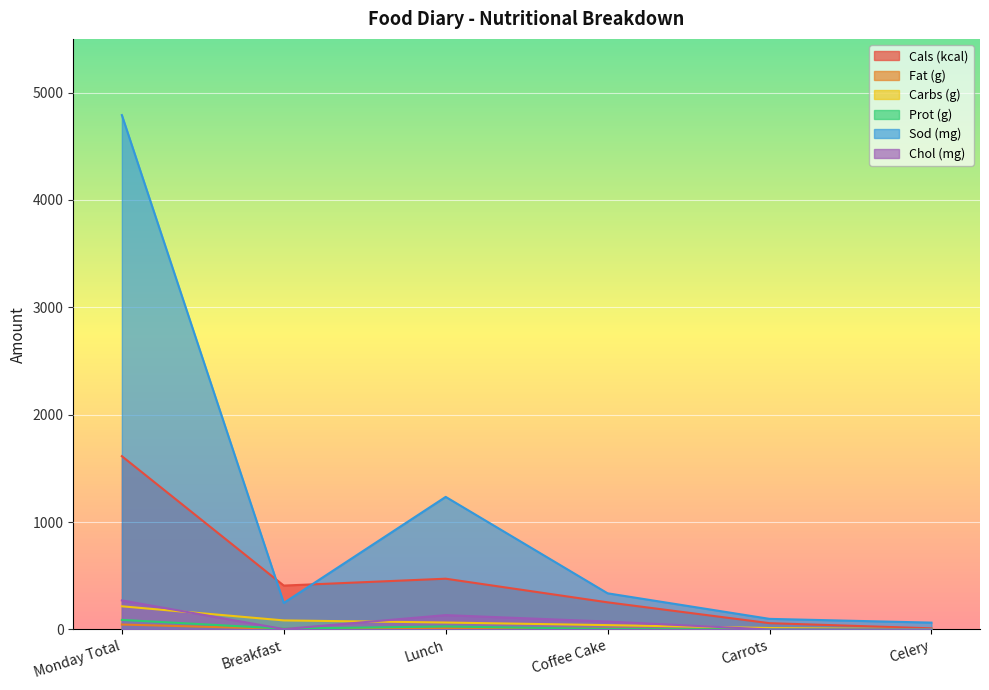

The value of Prot (g) at Celery is 0.8. True or false?

False